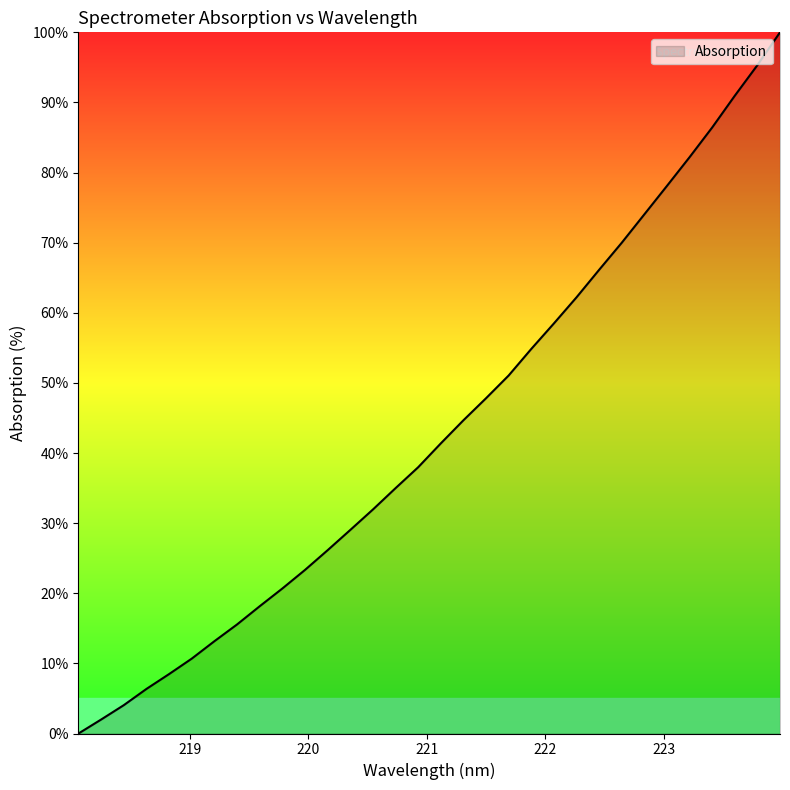

What is the maximum value shown in the chart?

100.0